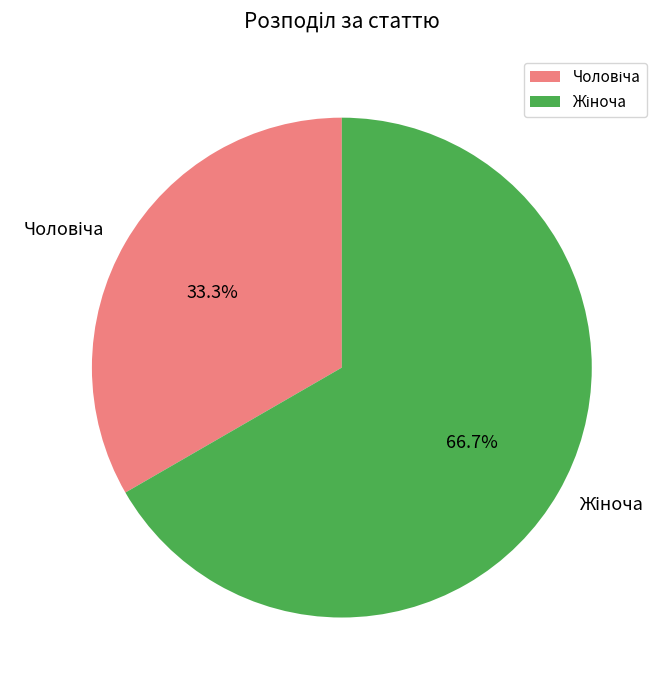

Does any single category account for the majority?

Yes